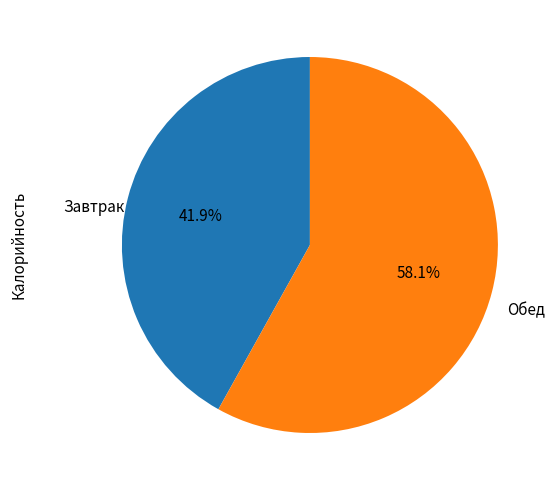

Does any single category account for the majority?

Yes